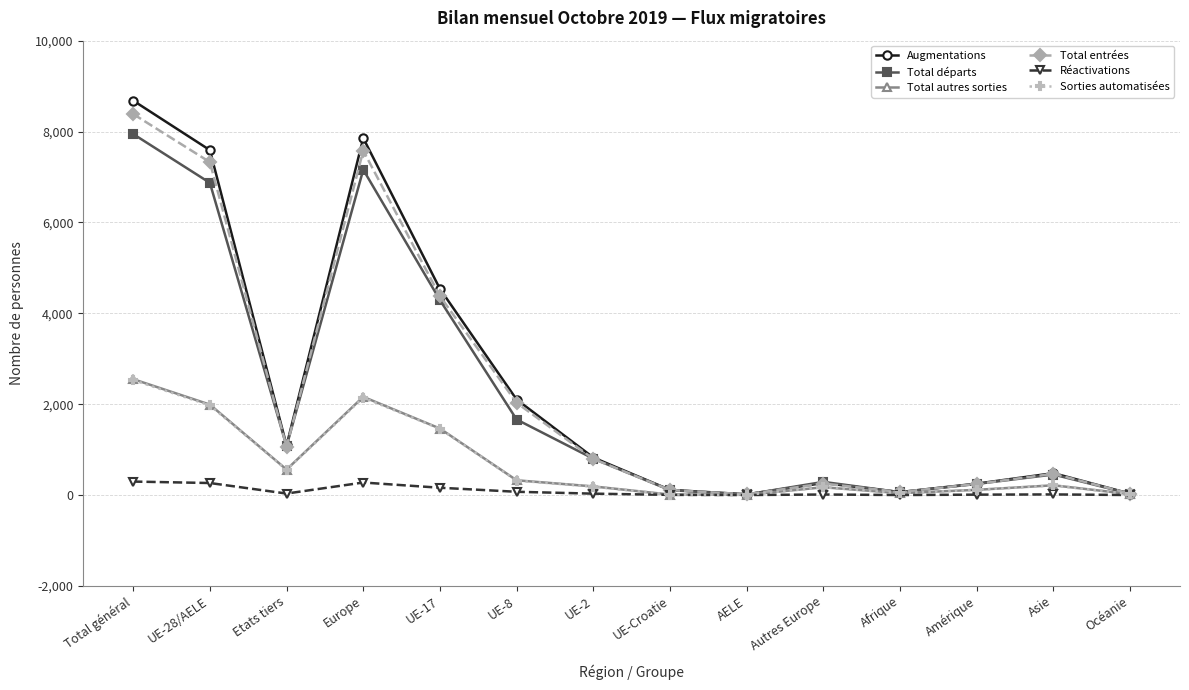

What is the value of the Total autres sorties point at the 10th from the left?

171